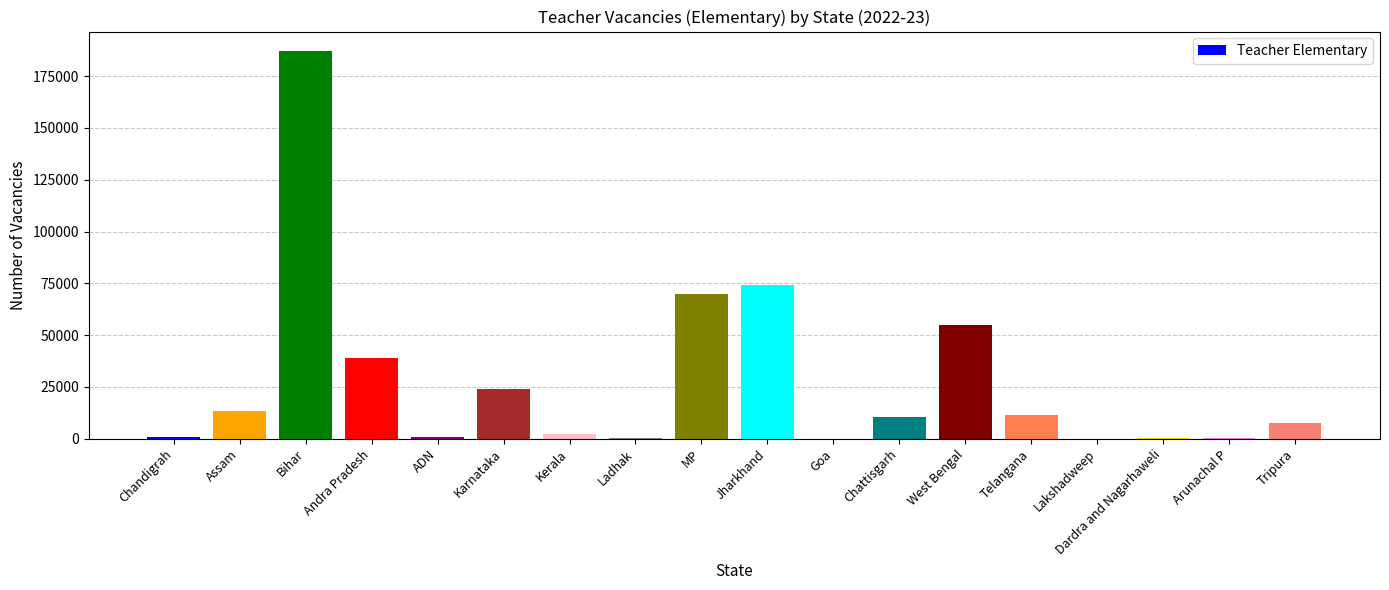

True or false: the data shows 187209 at Bihar.

True